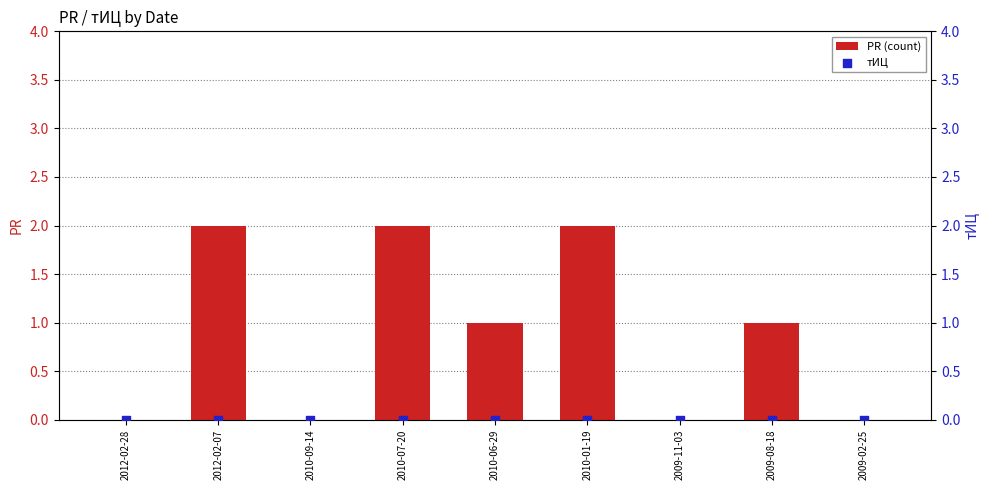

Which series reaches the maximum Y coordinate?

PR (count)